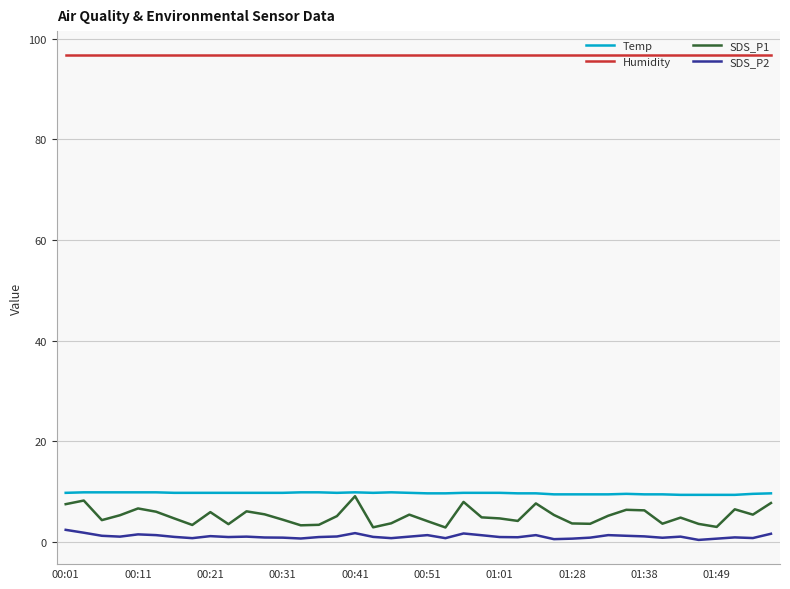

What is the maximum value for Humidity?

96.7